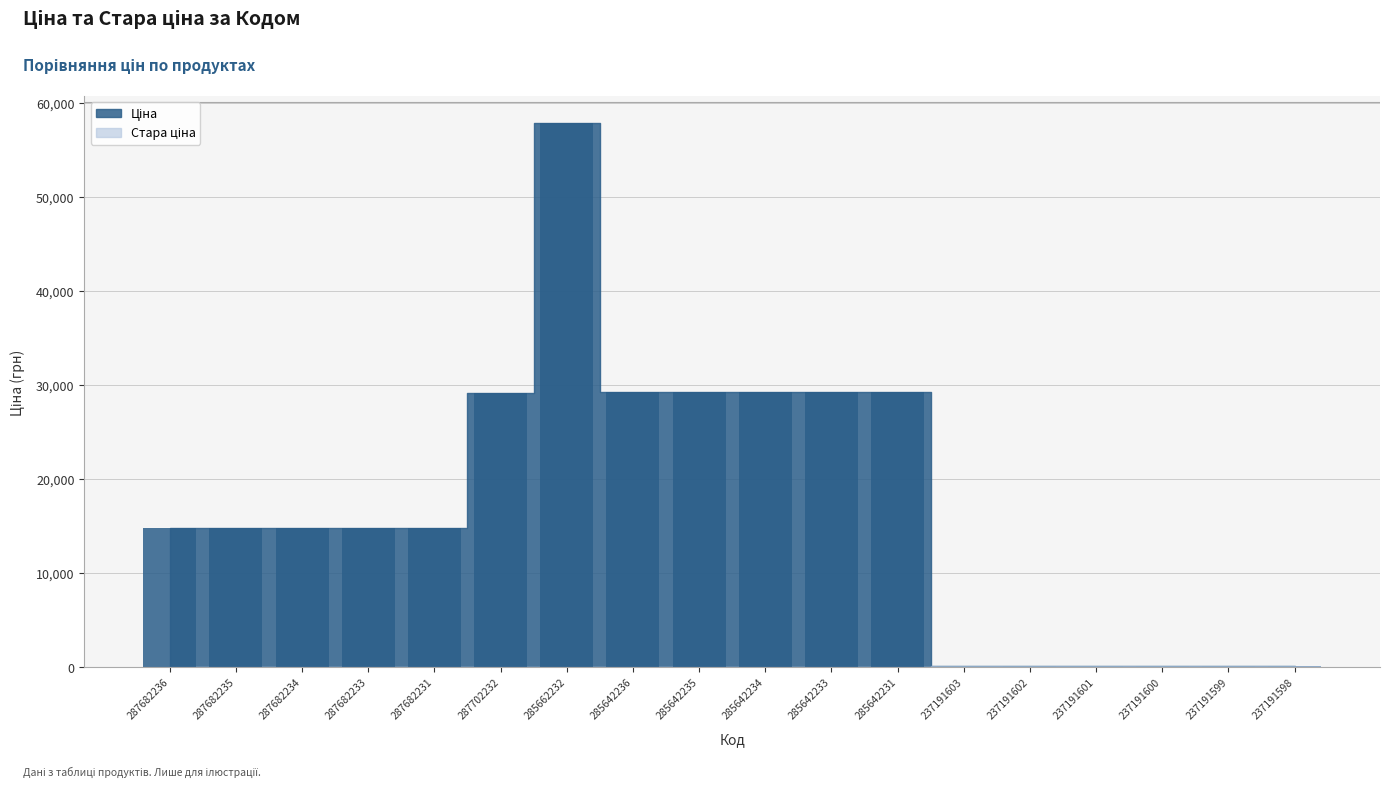

Reading left to right, transcribe all the data shown in this chart.

Ціна: 287682236=14800.8	287682235=14800.8	287682234=14800.8	287682233=14800.8	287682231=14800.8	287702232=29119.2	285662232=57826.2	285642236=29188.5	285642235=29188.5	285642234=29188.5	285642233=29188.5	285642231=29188.5	237191603=55.4	237191602=55.4	237191601=55.4	237191600=55.4	237191599=55.4	237191598=55.4
Стара ціна: 287682236=0.0	287682235=0.0	287682234=0.0	287682233=0.0	287682231=0.0	287702232=0.0	285662232=0.0	285642236=0.0	285642235=0.0	285642234=0.0	285642233=0.0	285642231=0.0	237191603=123.0	237191602=123.0	237191601=123.0	237191600=123.0	237191599=123.0	237191598=123.0